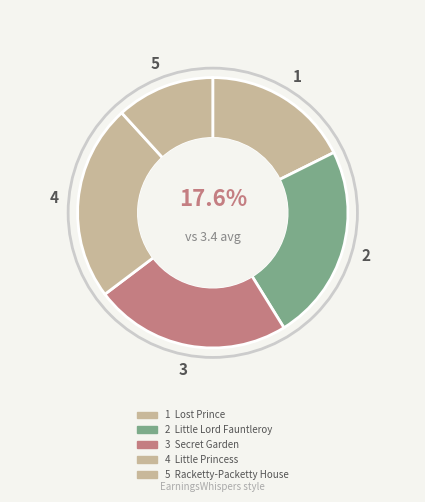

Count the number of slices in the pie.

5